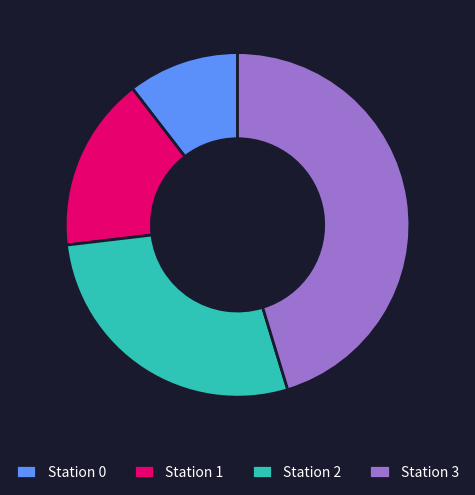

Combined, do Station 3 and Station 2 account for over 50%?

Yes